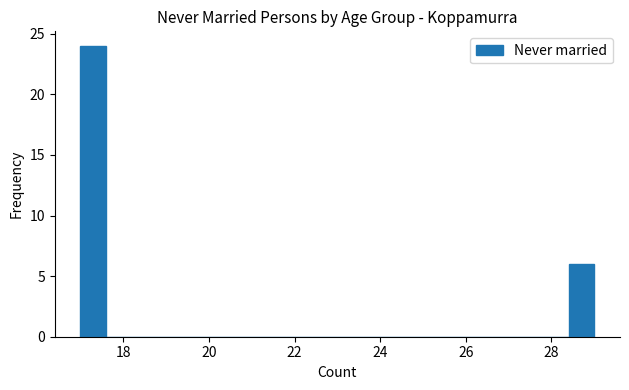

Read against the x-axis, roughly where is the centre of the tallest bar?

17.4